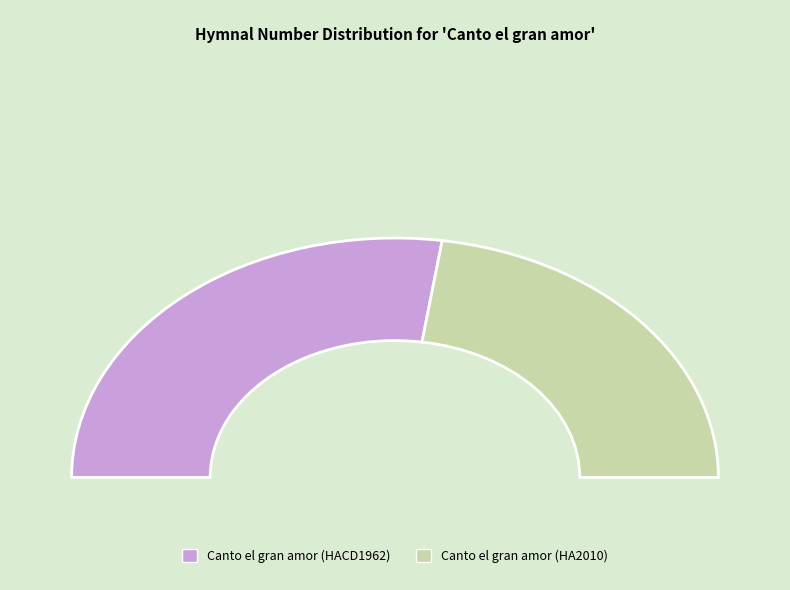

Do Canto el gran amor (HACD1962) and Canto el gran amor (HA2010) together represent more than half of the pie?

Yes